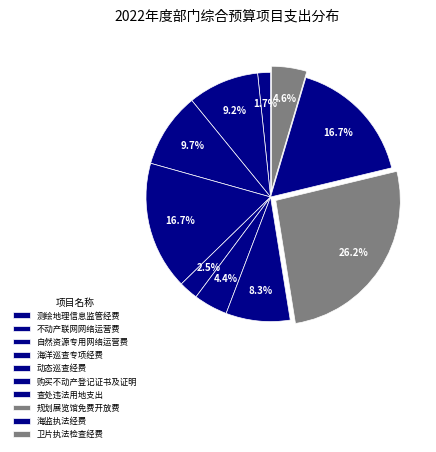

Rank the categories by value from lowest to highest.

测绘地理信息监管经费, 动态巡查经费, 购买不动产登记证书及证明, 卫片执法检查经费, 查处违法用地支出, 不动产联网网络运营费, 自然资源专用网络运营费, 海洋巡查专项经费, 海监执法经费, 规划展览馆免费开放费